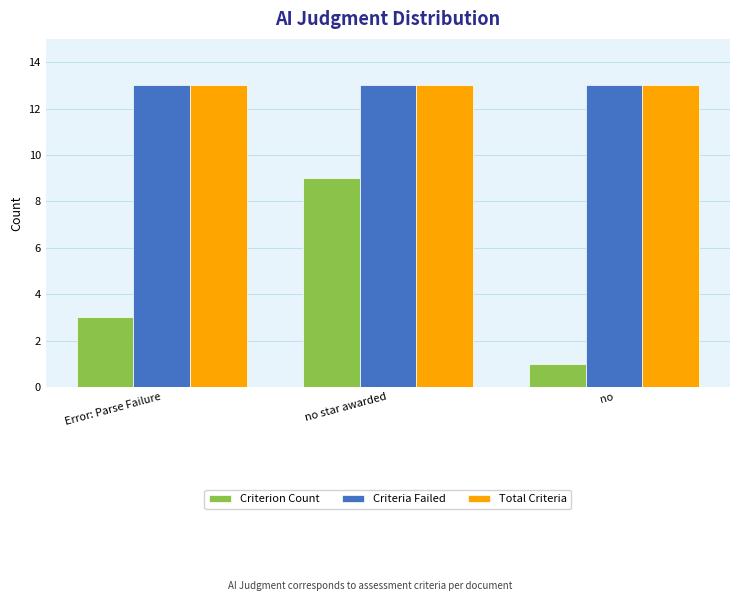

Which series has the largest range (max minus min)?

Criterion Count